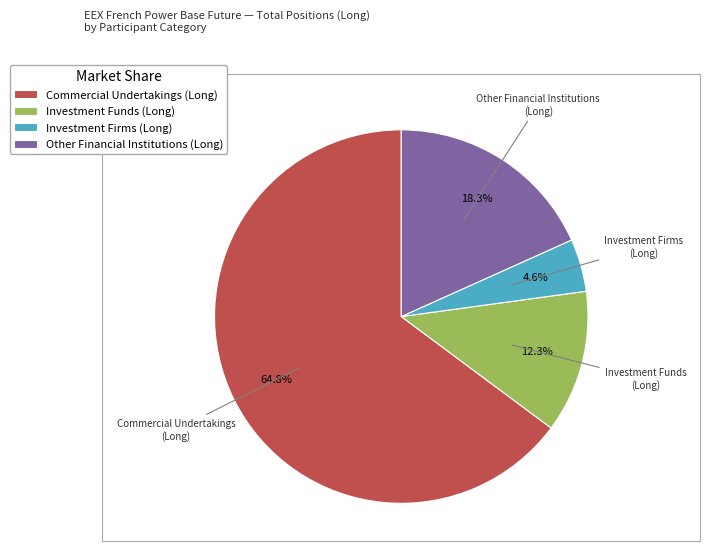

What percentage do Investment Funds (Long) and Other Financial Institutions (Long) together represent?

30.6%